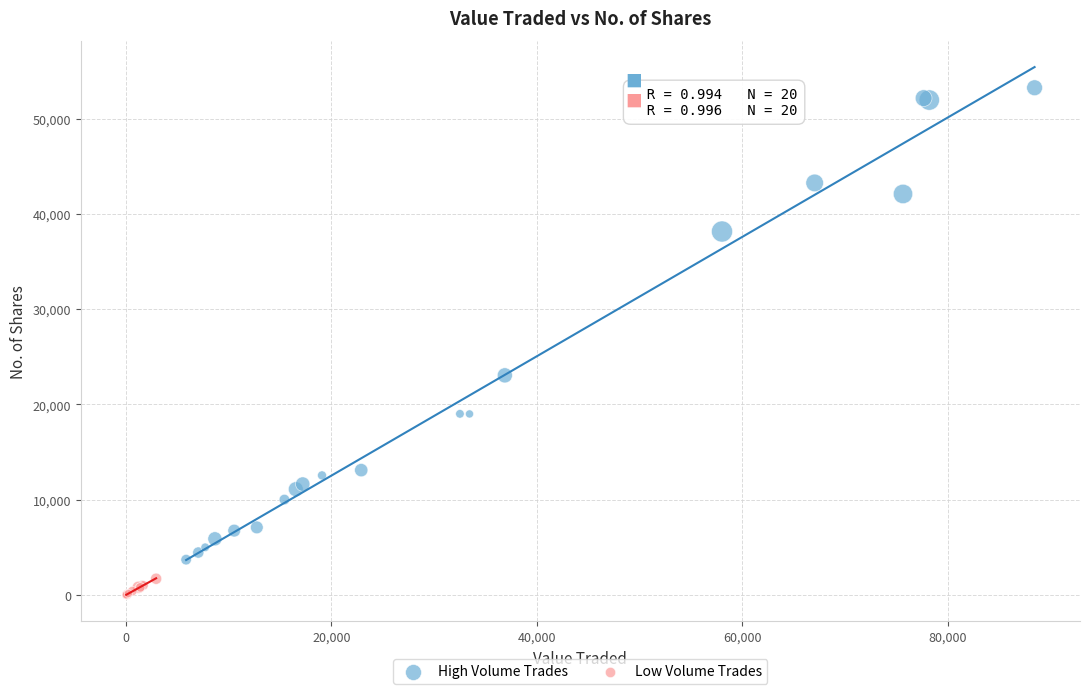

Which series contains the lowest Y value?

Low Volume Trades